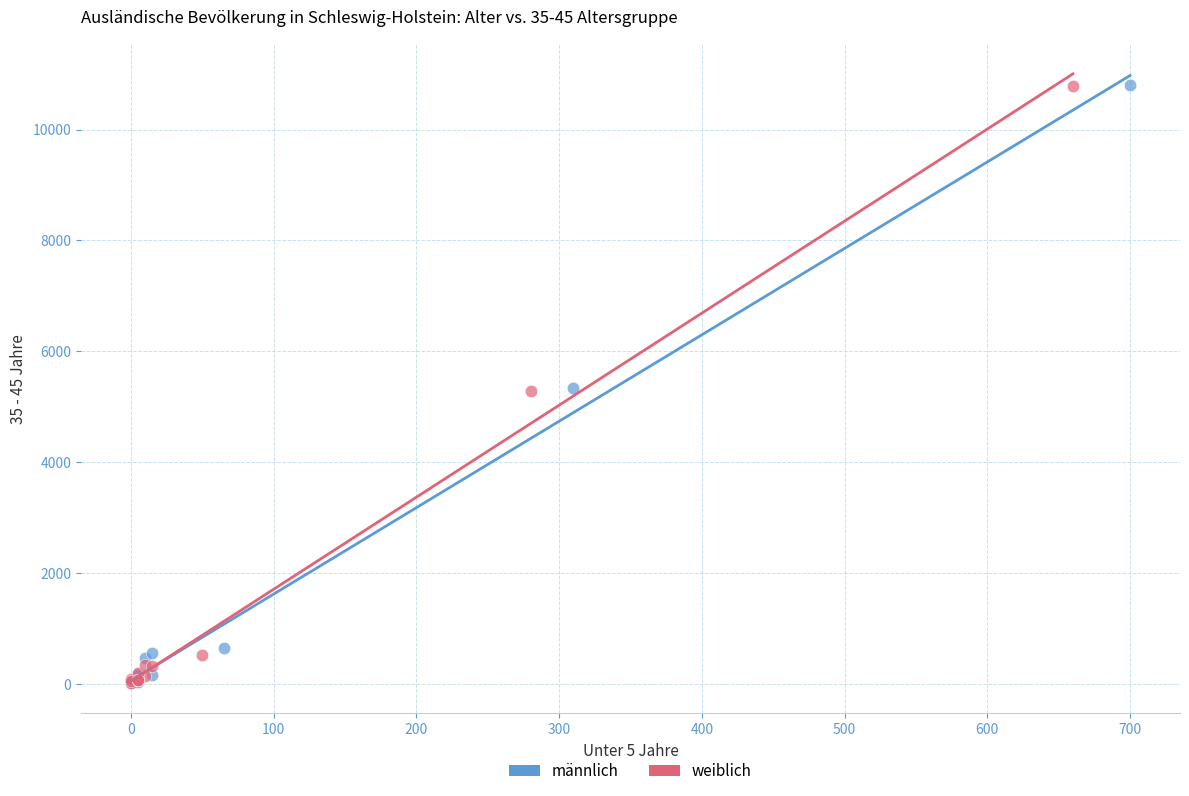

Which series has the largest Y range (max minus min)?

männlich